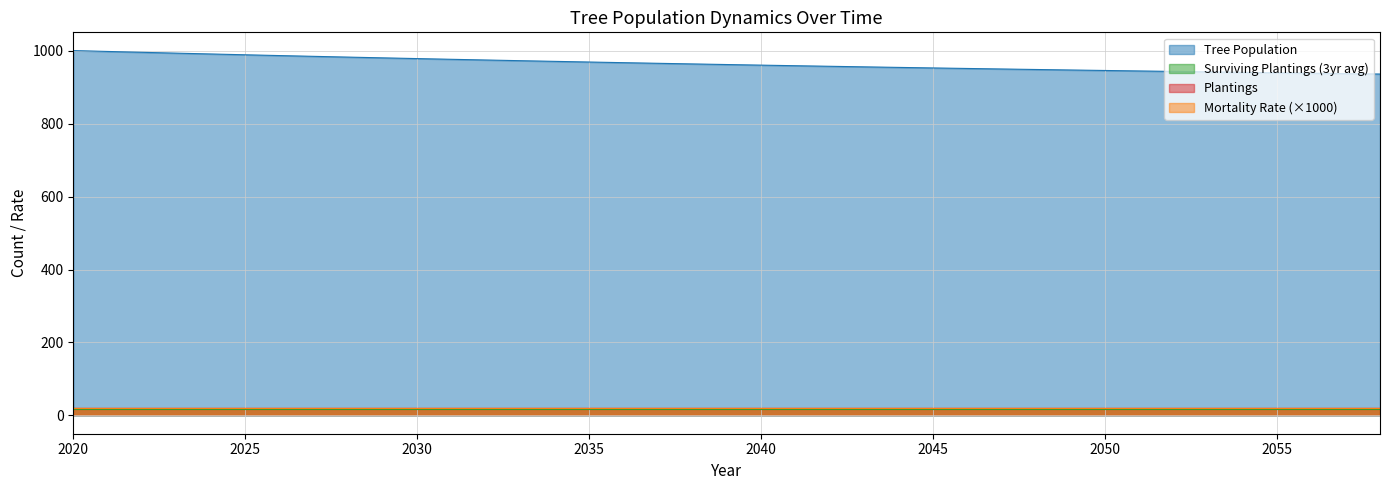

What is the difference between the highest and lowest values at 2028?

980.0